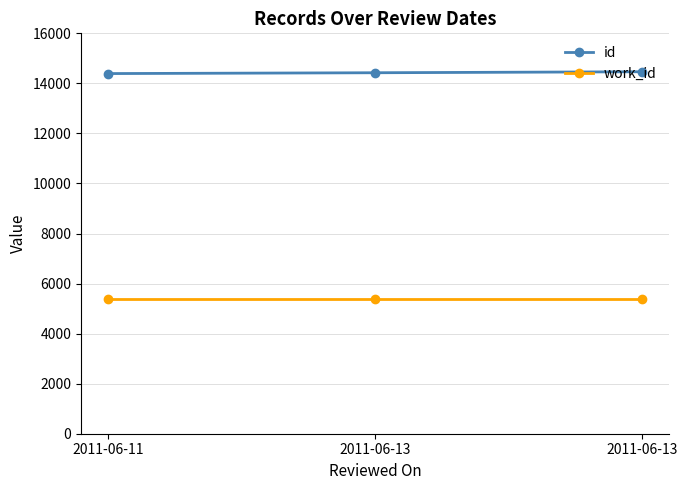

What is the sum of all work_id values?

16098